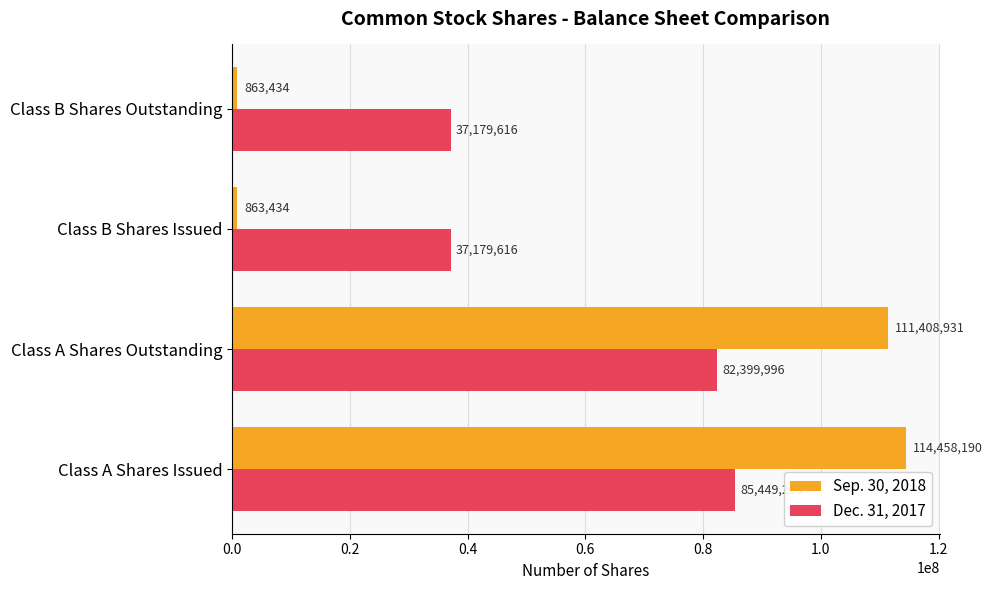

The value of Sep. 30, 2018 at Class B Shares Issued is 863434. True or false?

True